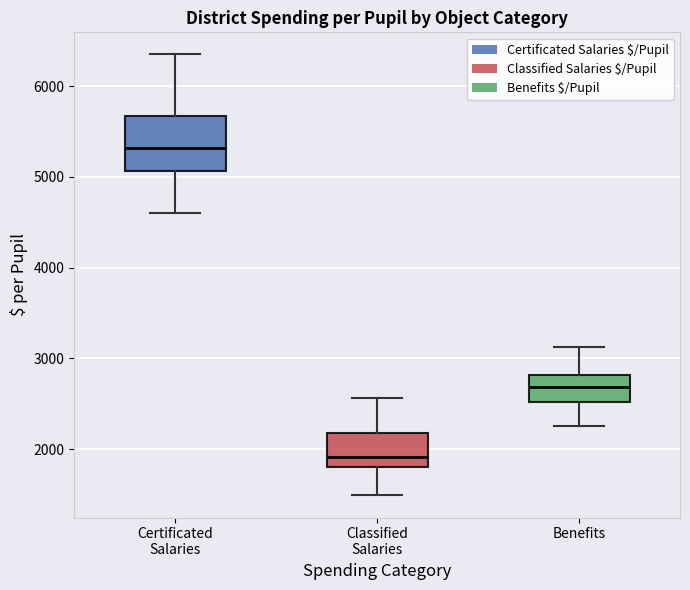

Reading left to right, read every box against the y-axis: the position of its median line, the range the box covers, and the ends of its whiskers. The values are not printed on the chart, so give them approximately, as read against the axis.

Certificated Salaries: median 5300, box 5100 to 5700, whiskers 4600 to 6300
Classified Salaries: median 1900, box 1800 to 2200, whiskers 1500 to 2600
Benefits: median 2700, box 2500 to 2800, whiskers 2300 to 3100